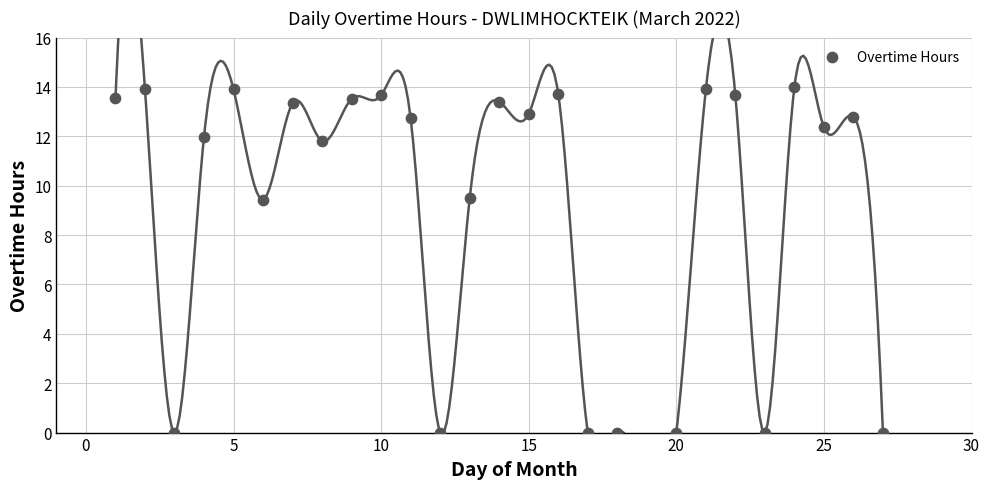

What is the range of Y values (max minus min)?

14.0